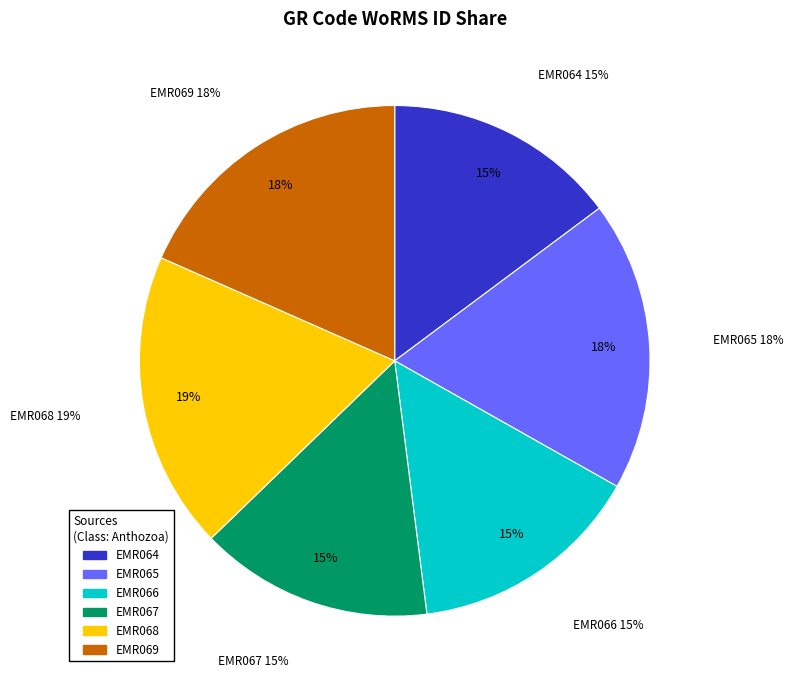

The EMR067 slice represents 15% of the pie. True or false?

True